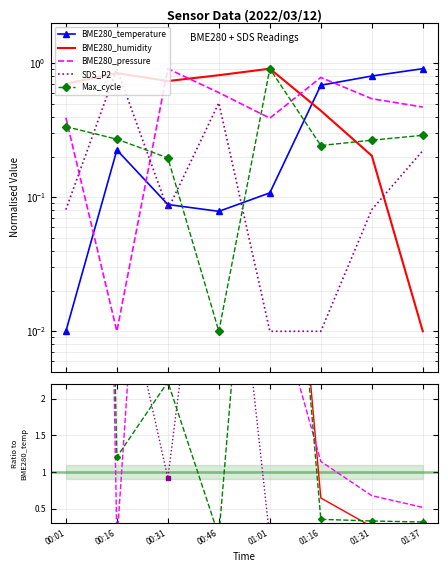

What is the label of the 3rd point from the left?

00:31